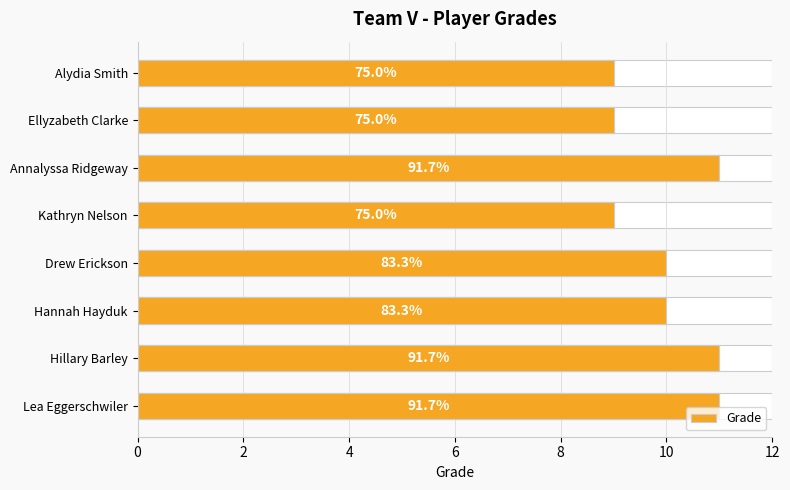

How many categories are shown in the chart?

8